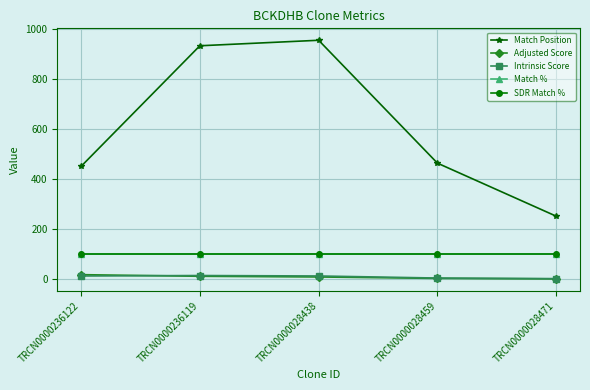

Is this an area chart (filled region under the line)?

No